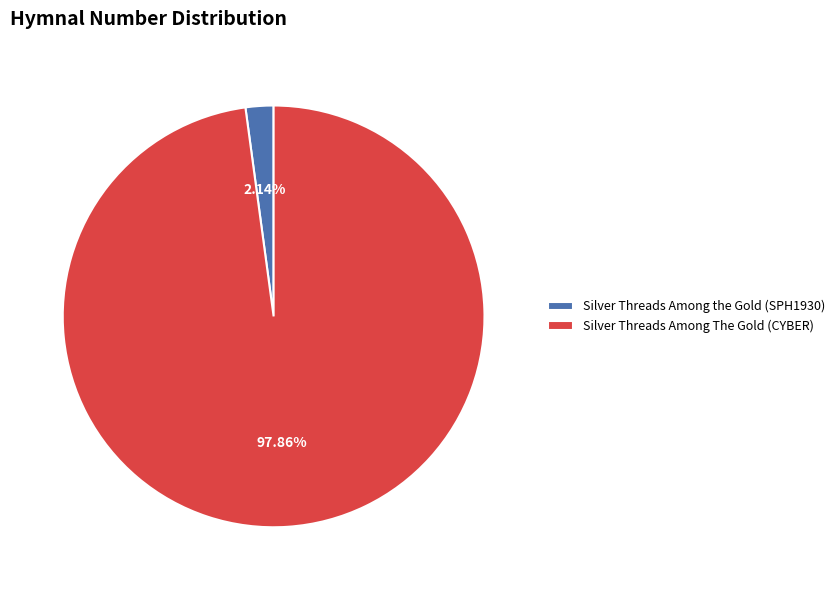

Which has a higher value, Silver Threads Among the Gold (SPH1930) or Silver Threads Among The Gold (CYBER)?

Silver Threads Among The Gold (CYBER)